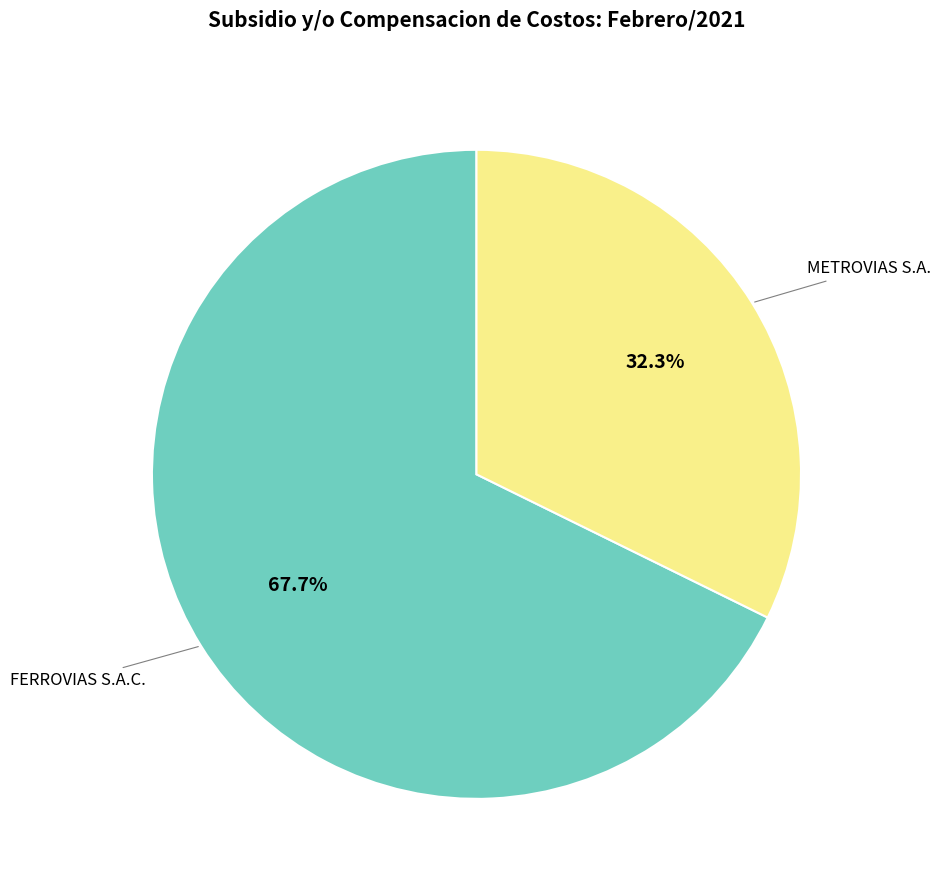

Is there any slice that represents more than half of the pie?

Yes